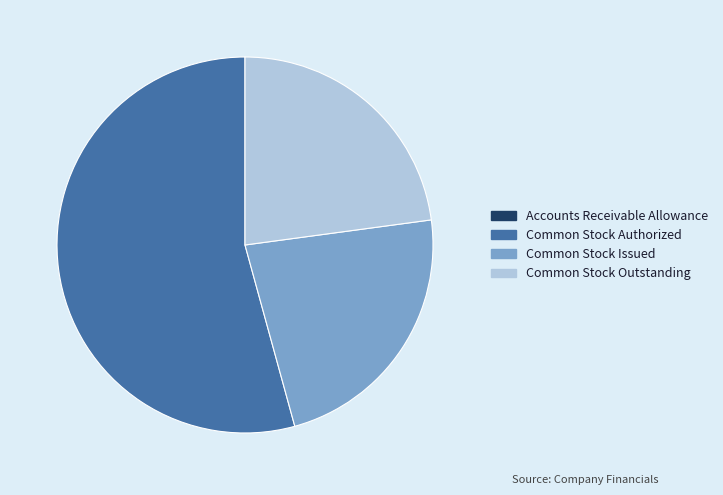

The Common Stock Authorized slice represents 54% of the pie. True or false?

True